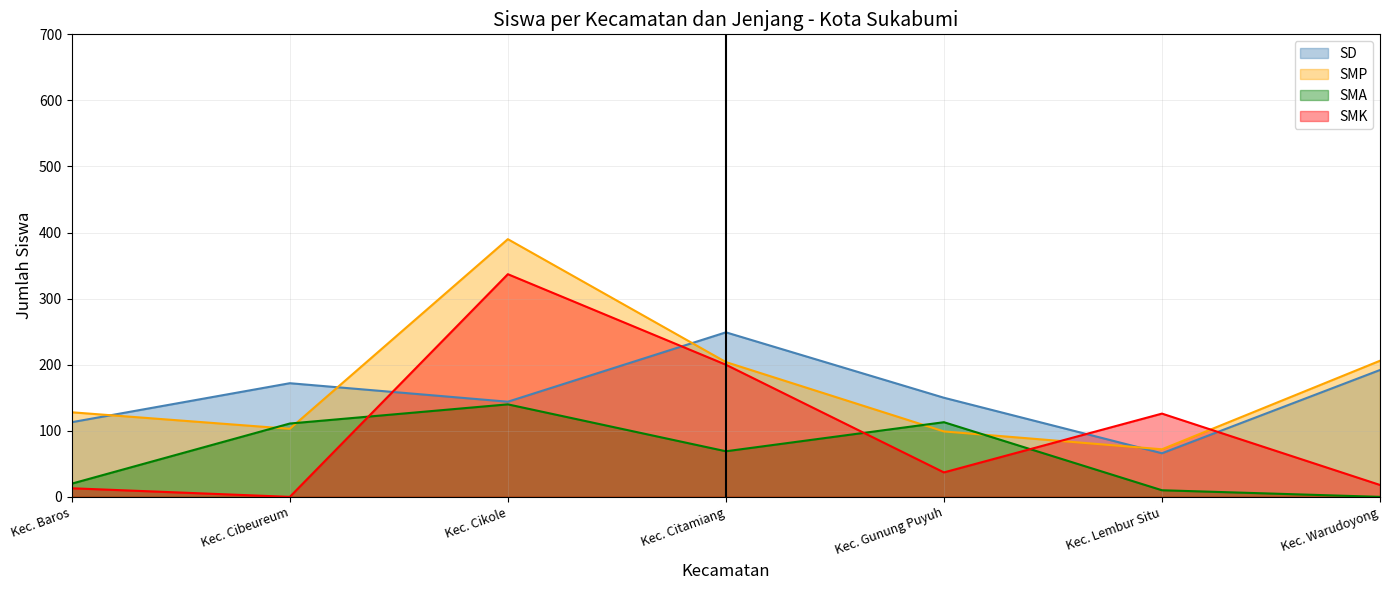

The SMK series shows 57 at Kec. Lembur Situ. True or false?

False